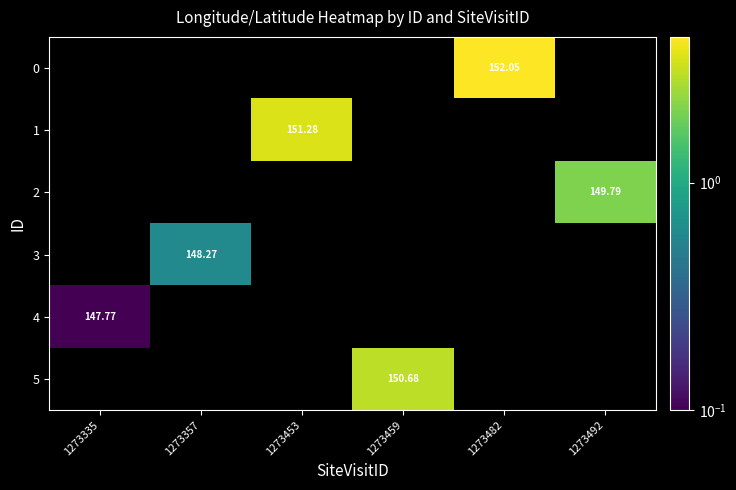

Where does the 5 series first go above 3?

1273459